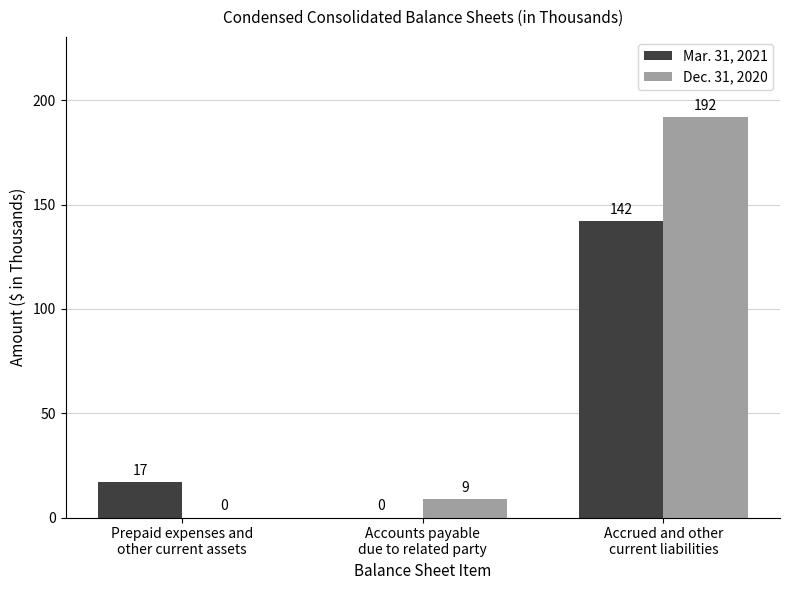

Is the value of Mar. 31, 2021 at Accrued and other
current liabilities greater than the value of Dec. 31, 2020 at Accrued and other
current liabilities?

No